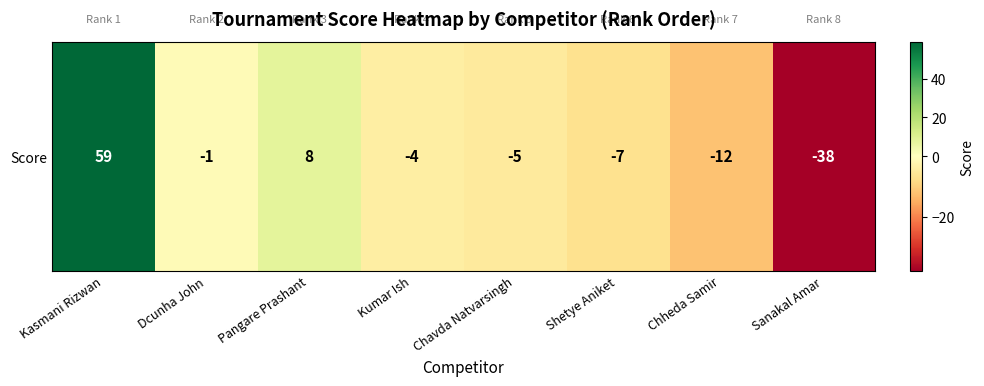

Reading left to right, list all the values displayed in this chart.

59	-1	8	-4	-5	-7	-12	-38